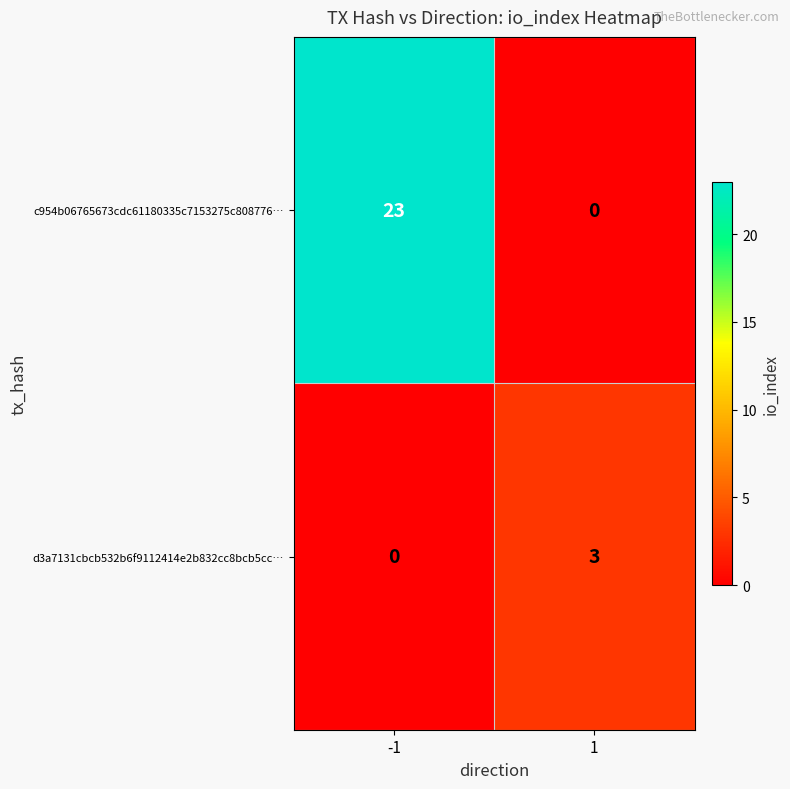

How many distinct data groups are displayed?

2